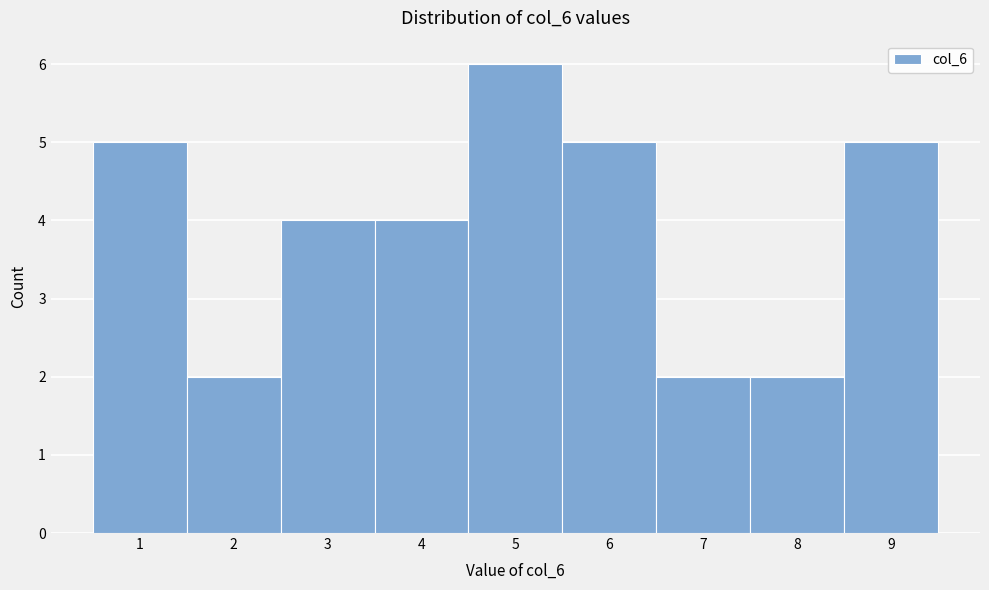

Reading left to right, list every bar in this chart as the range it spans on the x-axis followed by its height. The values are not printed on the chart, so give them approximately, as read against the axis.

0.5 to 1.5: 5
1.5 to 2.5: 2
2.5 to 3.5: 4
3.5 to 4.5: 4
4.5 to 5.5: 6
5.5 to 6.5: 5
6.5 to 7.5: 2
7.5 to 8.5: 2
8.5 to 9.5: 5